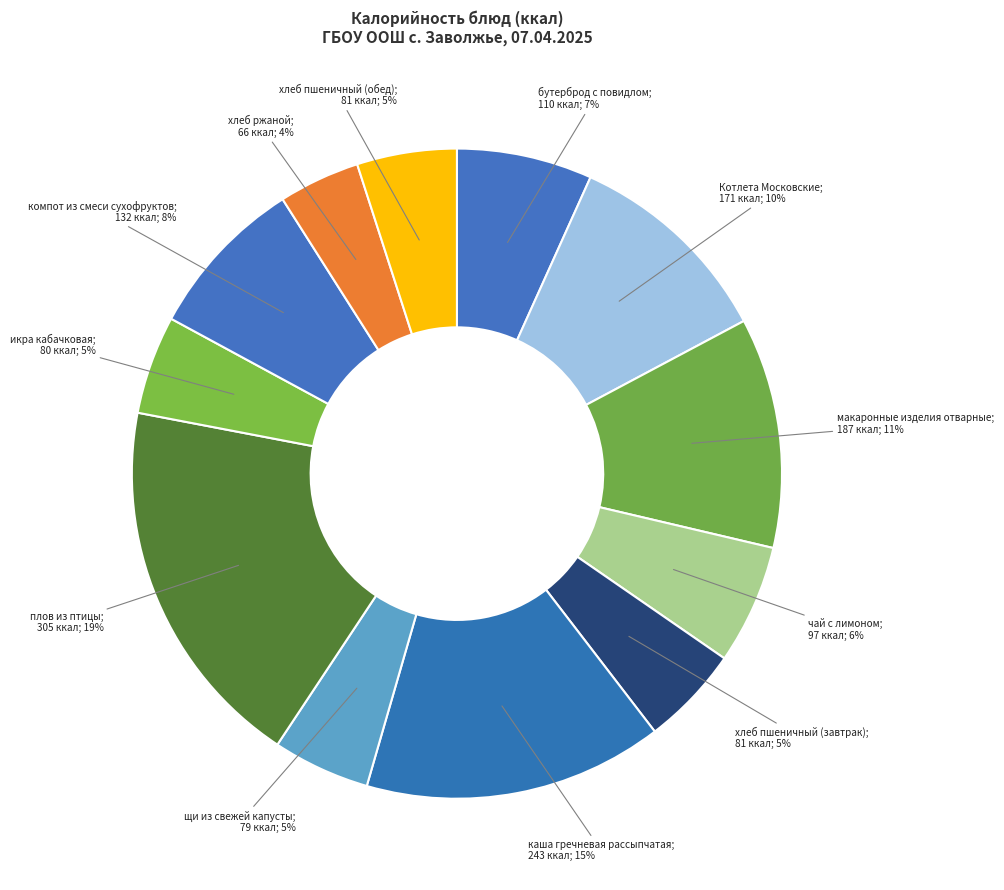

To the nearest percent, what is the difference between the largest and smallest slice percentages?

15%